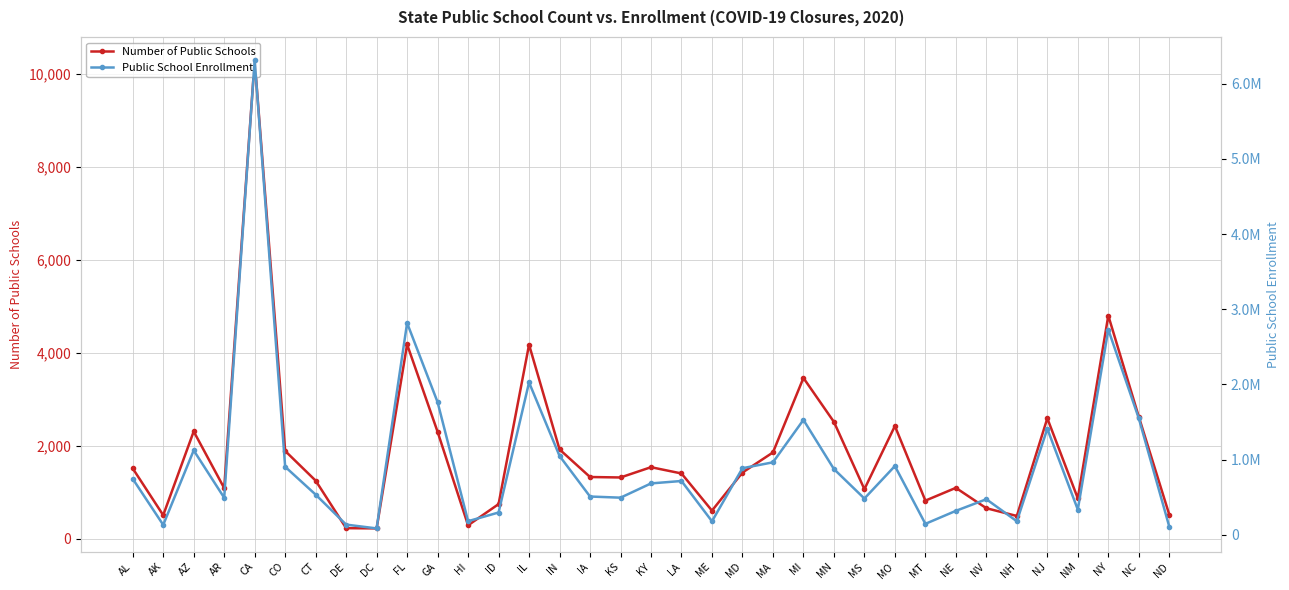

At which category is the sum across all series the highest?

CA